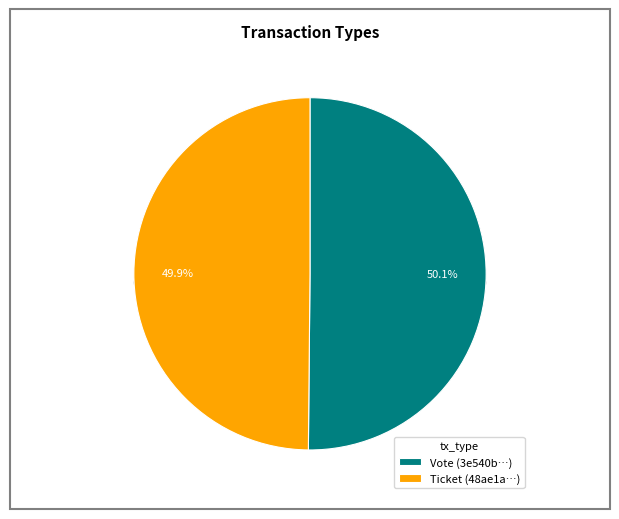

Is Vote the majority of the pie?

Yes